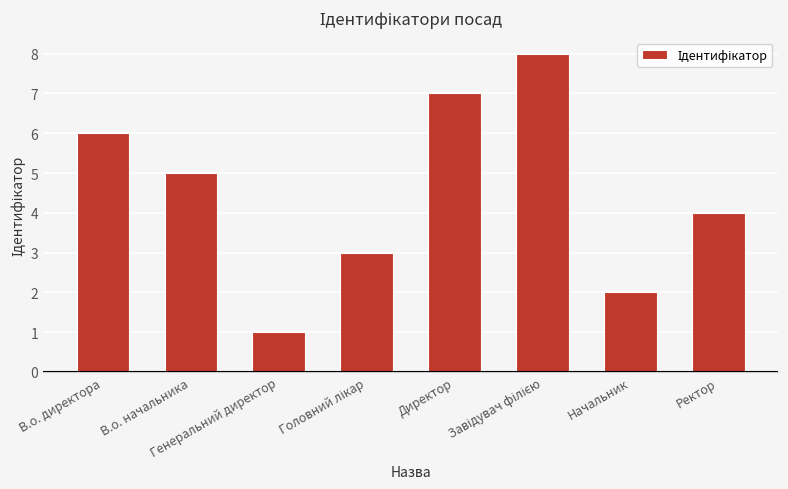

What is the greatest value displayed?

8